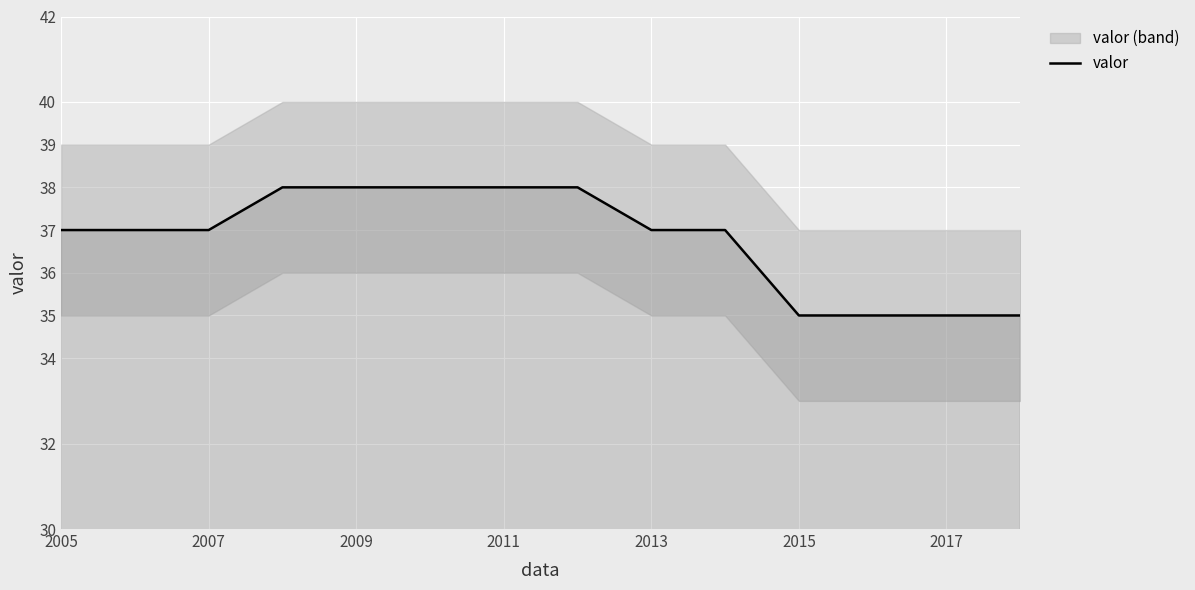

Is it true that valor equals 37 at 2005?

True